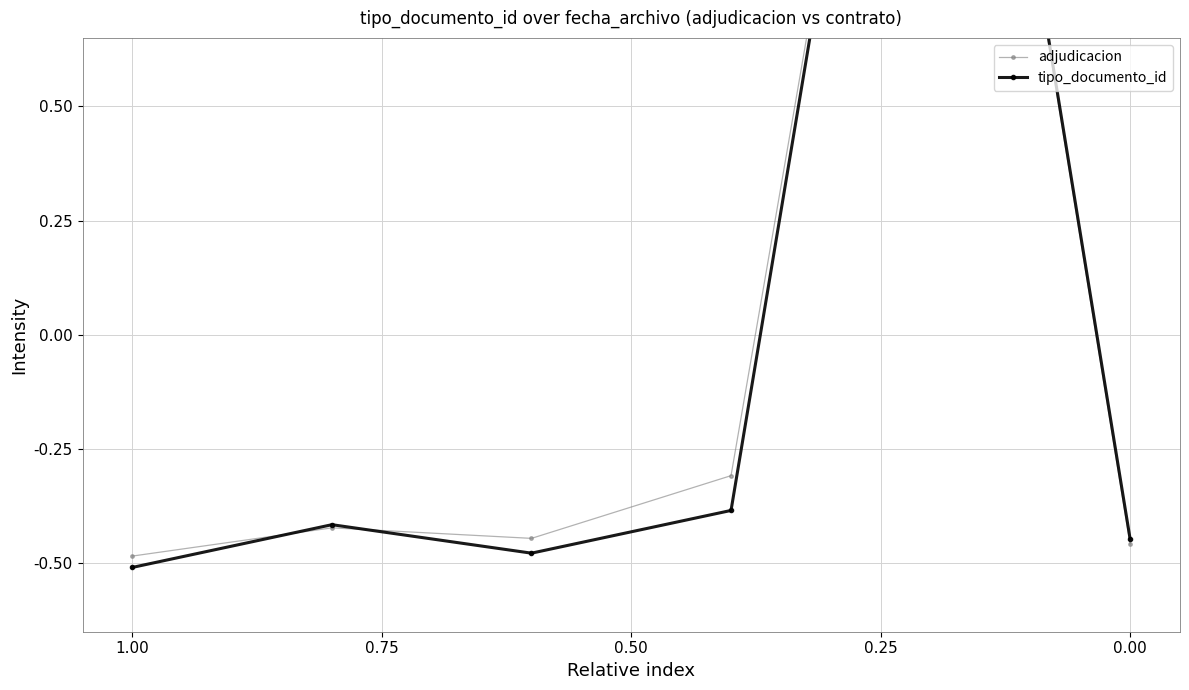

True or false: tipo_documento_id and adjudicacion intersect in this chart.

True